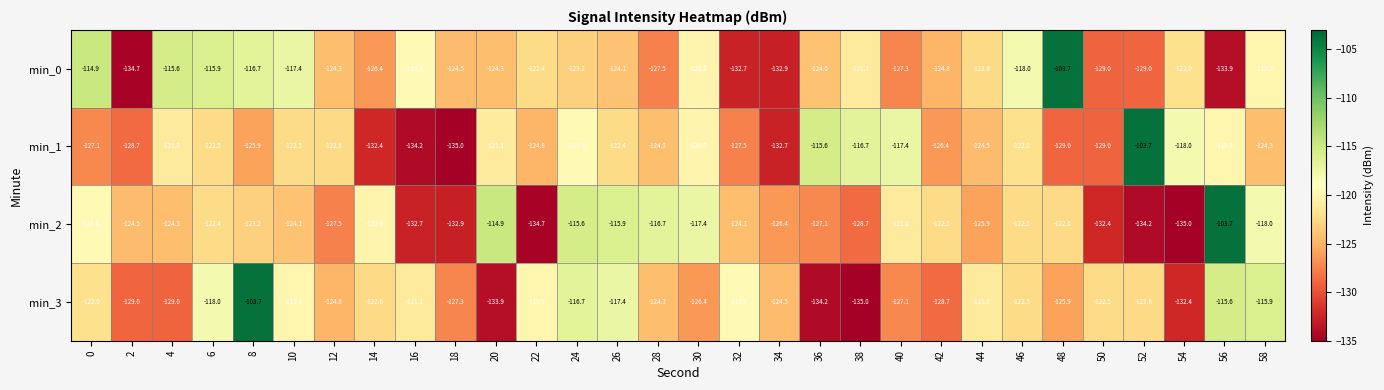

Is it true that min_3 equals -80.0 at 32?

False